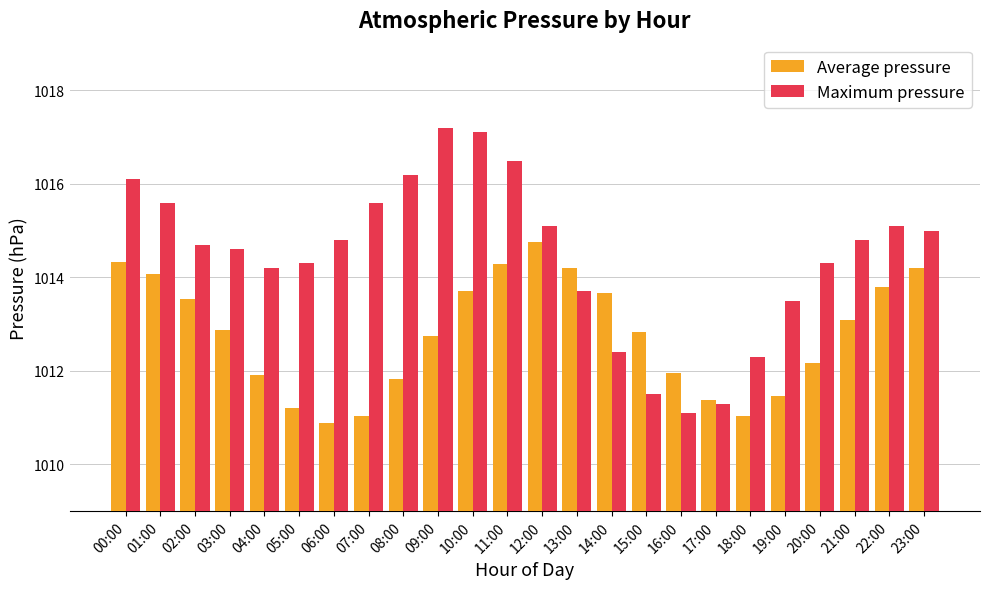

How many bars are there in each group?

2